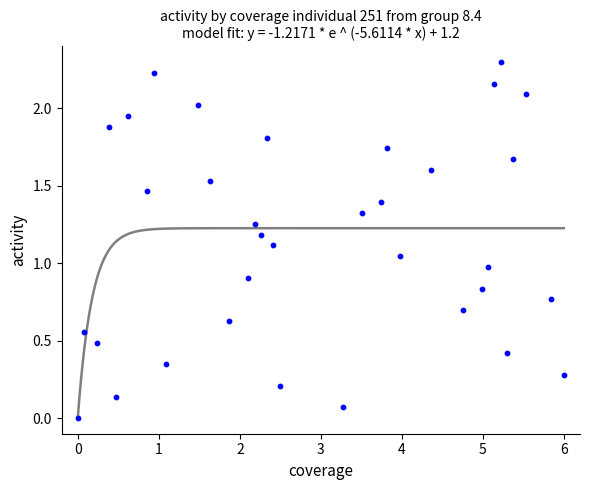

What is the range of X values (max minus min)?

6.0